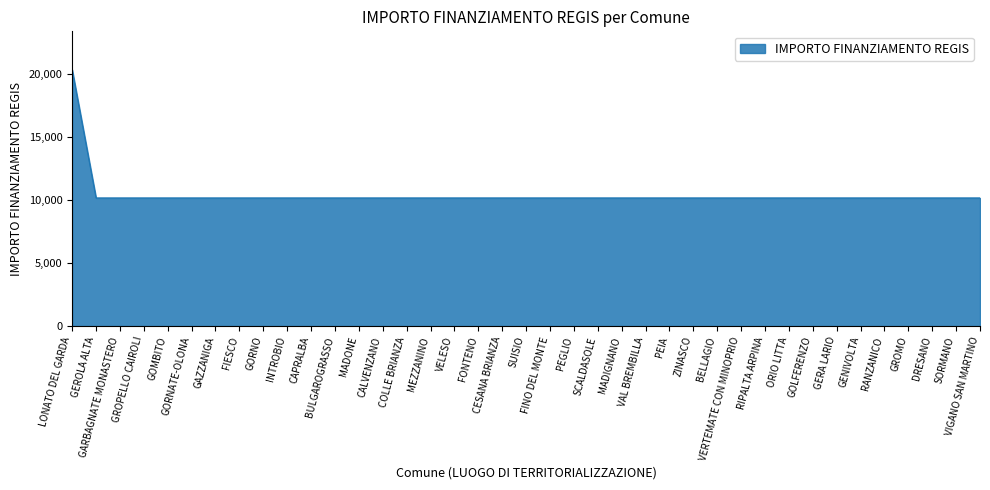

Reading left to right, extract all data points from this chart.

20344	10172	10172	10172	10172	10172	10172	10172	10172	10172	10172	10172	10172	10172	10172	10172	10172	10172	10172	10172	10172	10172	10172	10172	10172	10172	10172	10172	10172	10172	10172	10172	10172	10172	10172	10172	10172	10172	10172